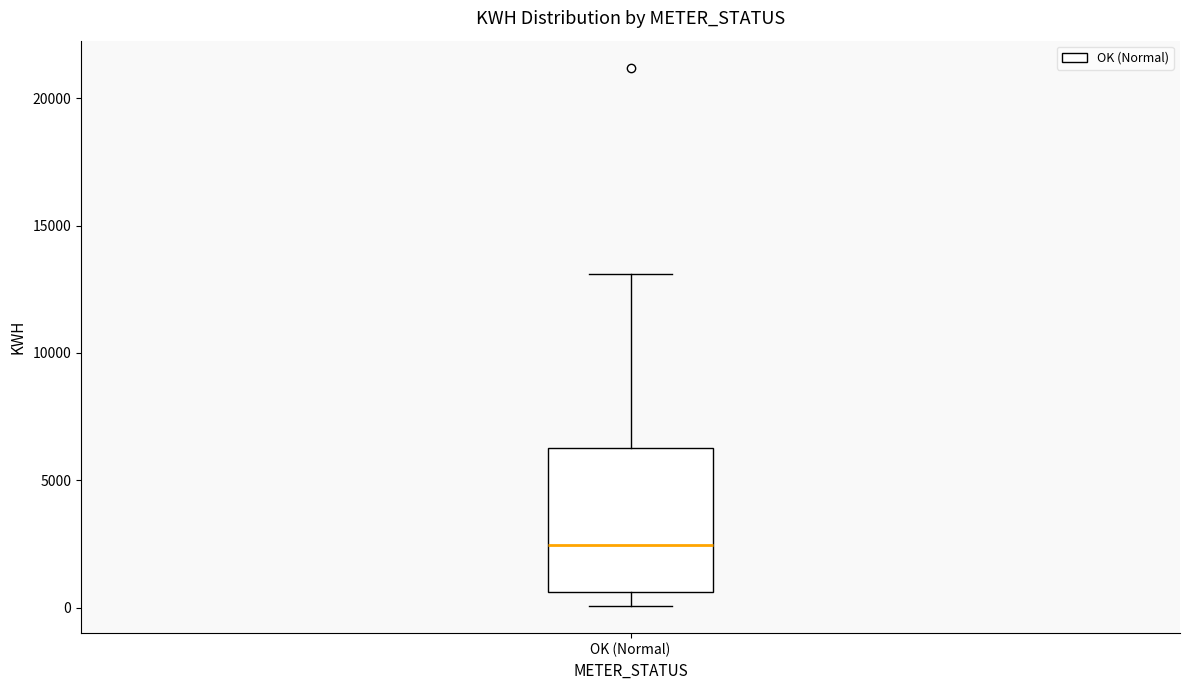

Where does the lower whisker of the box for OK (Normal) end on the y-axis? The values are not printed on the chart, so give them approximately, as read against the axis.

0